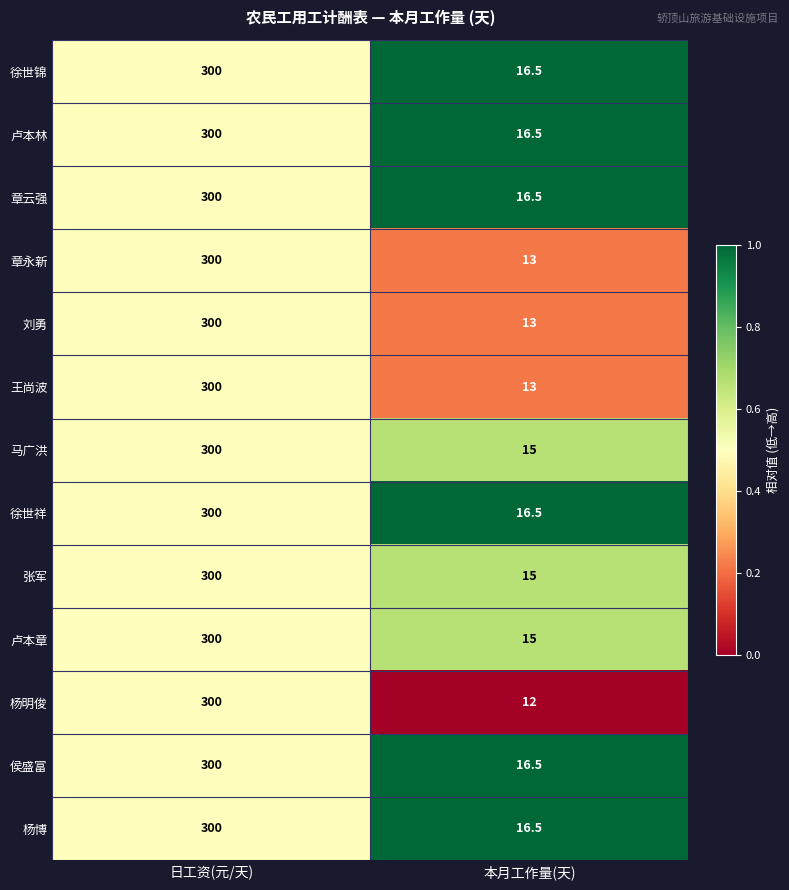

List the labels in order of 张军 value, largest first.

日工资(元/天), 本月工作量(天)